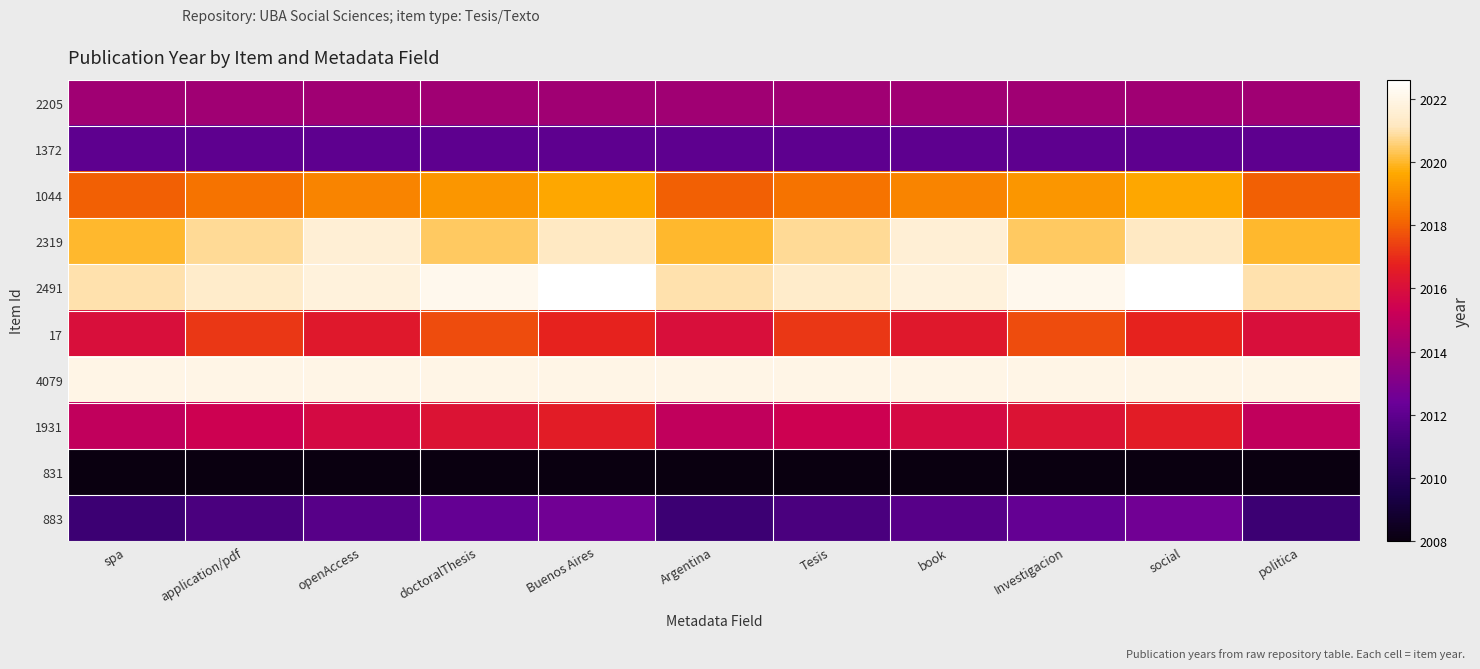

Reading right to left, extract all data points from this chart.

2205: politica=2014.0	social=2014.0	Investigacion=2014.0	book=2014.0	Tesis=2014.0	Argentina=2014.0	Buenos Aires=2014.0	doctoralThesis=2014.0	openAccess=2014.0	application/pdf=2014.0	spa=2014.0
1372: politica=2012.0	social=2012.0	Investigacion=2012.0	book=2012.0	Tesis=2012.0	Argentina=2012.0	Buenos Aires=2012.0	doctoralThesis=2012.0	openAccess=2012.0	application/pdf=2012.0	spa=2012.0
1044: politica=2018.0	social=2019.6	Investigacion=2019.2	book=2018.8	Tesis=2018.4	Argentina=2018.0	Buenos Aires=2019.6	doctoralThesis=2019.2	openAccess=2018.8	application/pdf=2018.4	spa=2018.0
2319: politica=2020.0	social=2021.2	Investigacion=2020.4	book=2021.6	Tesis=2020.8	Argentina=2020.0	Buenos Aires=2021.2	doctoralThesis=2020.4	openAccess=2021.6	application/pdf=2020.8	spa=2020.0
2491: politica=2021.0	social=2022.6	Investigacion=2022.2	book=2021.8	Tesis=2021.4	Argentina=2021.0	Buenos Aires=2022.6	doctoralThesis=2022.2	openAccess=2021.8	application/pdf=2021.4	spa=2021.0
17: politica=2016.0	social=2016.8	Investigacion=2017.6	book=2016.4	Tesis=2017.2	Argentina=2016.0	Buenos Aires=2016.8	doctoralThesis=2017.6	openAccess=2016.4	application/pdf=2017.2	spa=2016.0
4079: politica=2022.0	social=2022.0	Investigacion=2022.0	book=2022.0	Tesis=2022.0	Argentina=2022.0	Buenos Aires=2022.0	doctoralThesis=2022.0	openAccess=2022.0	application/pdf=2022.0	spa=2022.0
1931: politica=2015.0	social=2016.6	Investigacion=2016.2	book=2015.8	Tesis=2015.4	Argentina=2015.0	Buenos Aires=2016.6	doctoralThesis=2016.2	openAccess=2015.8	application/pdf=2015.4	spa=2015.0
831: politica=2008.0	social=2008.0	Investigacion=2008.0	book=2008.0	Tesis=2008.0	Argentina=2008.0	Buenos Aires=2008.0	doctoralThesis=2008.0	openAccess=2008.0	application/pdf=2008.0	spa=2008.0
883: politica=2011.0	social=2012.6	Investigacion=2012.2	book=2011.8	Tesis=2011.4	Argentina=2011.0	Buenos Aires=2012.6	doctoralThesis=2012.2	openAccess=2011.8	application/pdf=2011.4	spa=2011.0